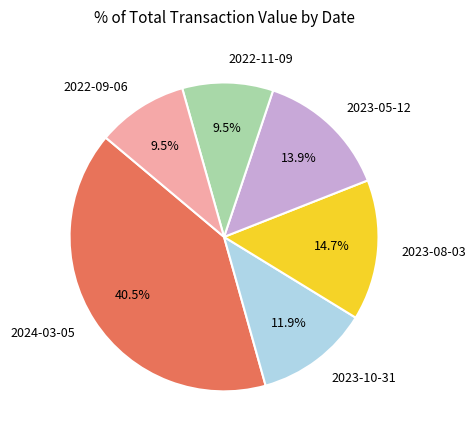

Between 2022-09-06 and 2024-03-05, which is larger?

2024-03-05